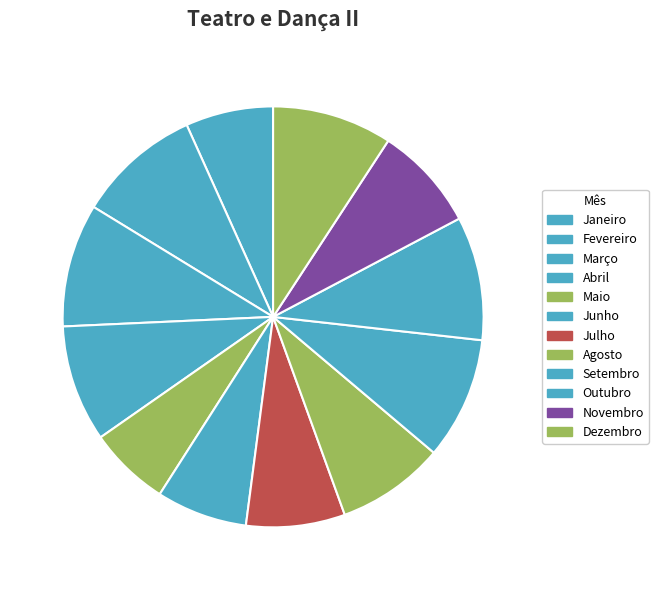

To the nearest percent, what portion does Setembro represent?

9%